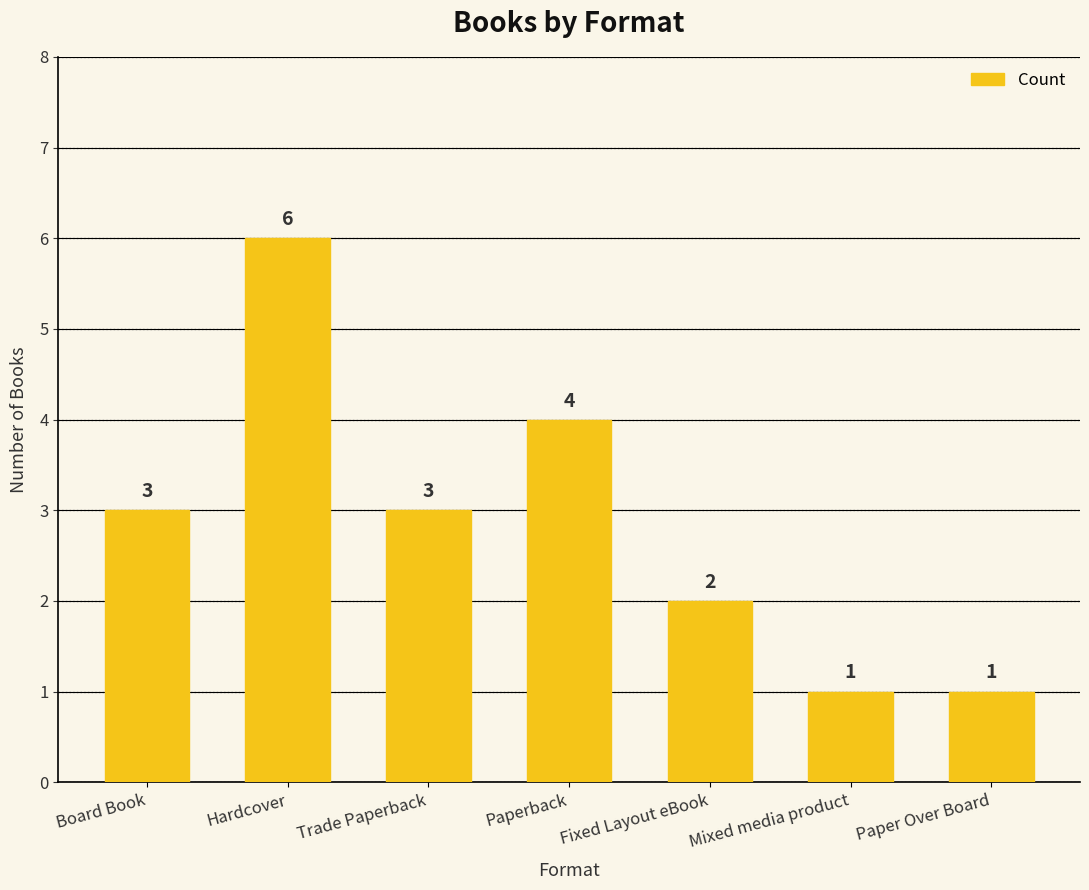

What is the approximate value at Paper Over Board?

1